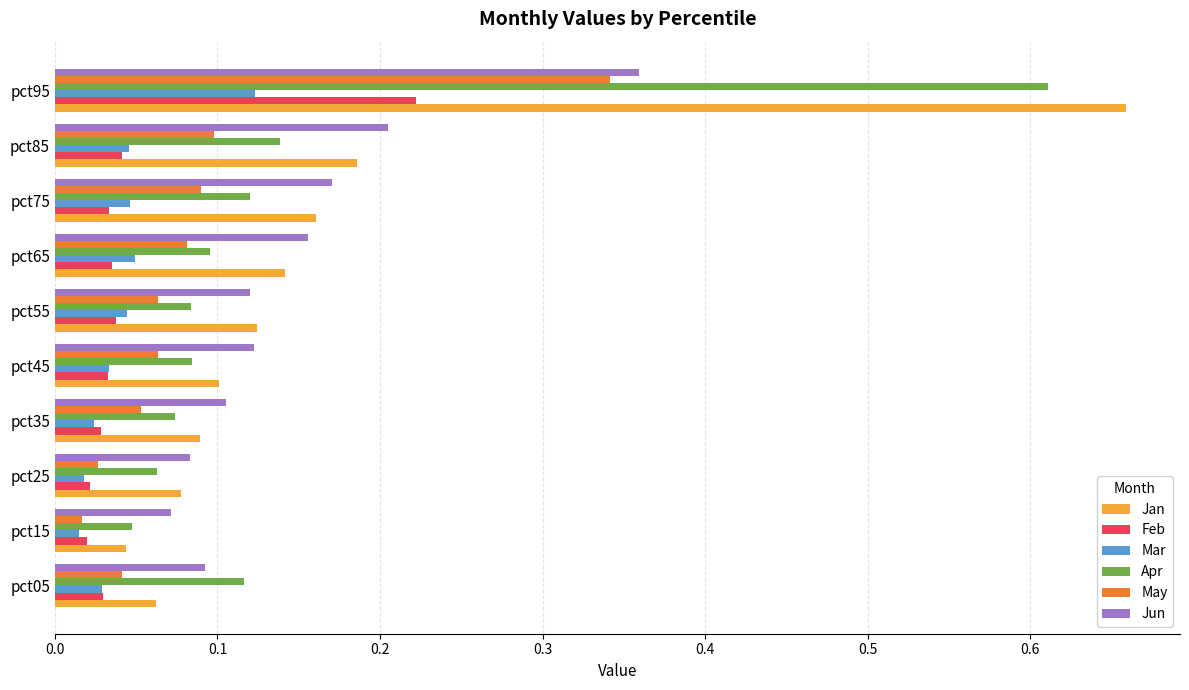

At which category does the chart reach its peak across all series?

pct95